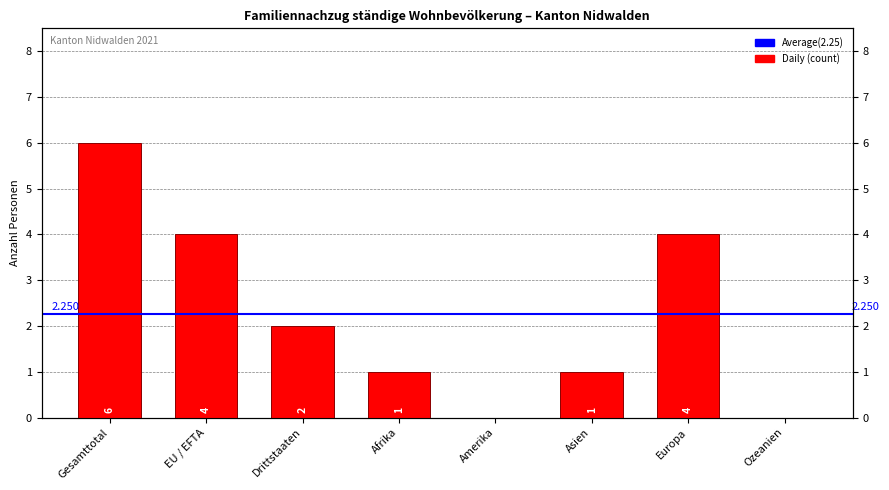

How many positive values are there?

6